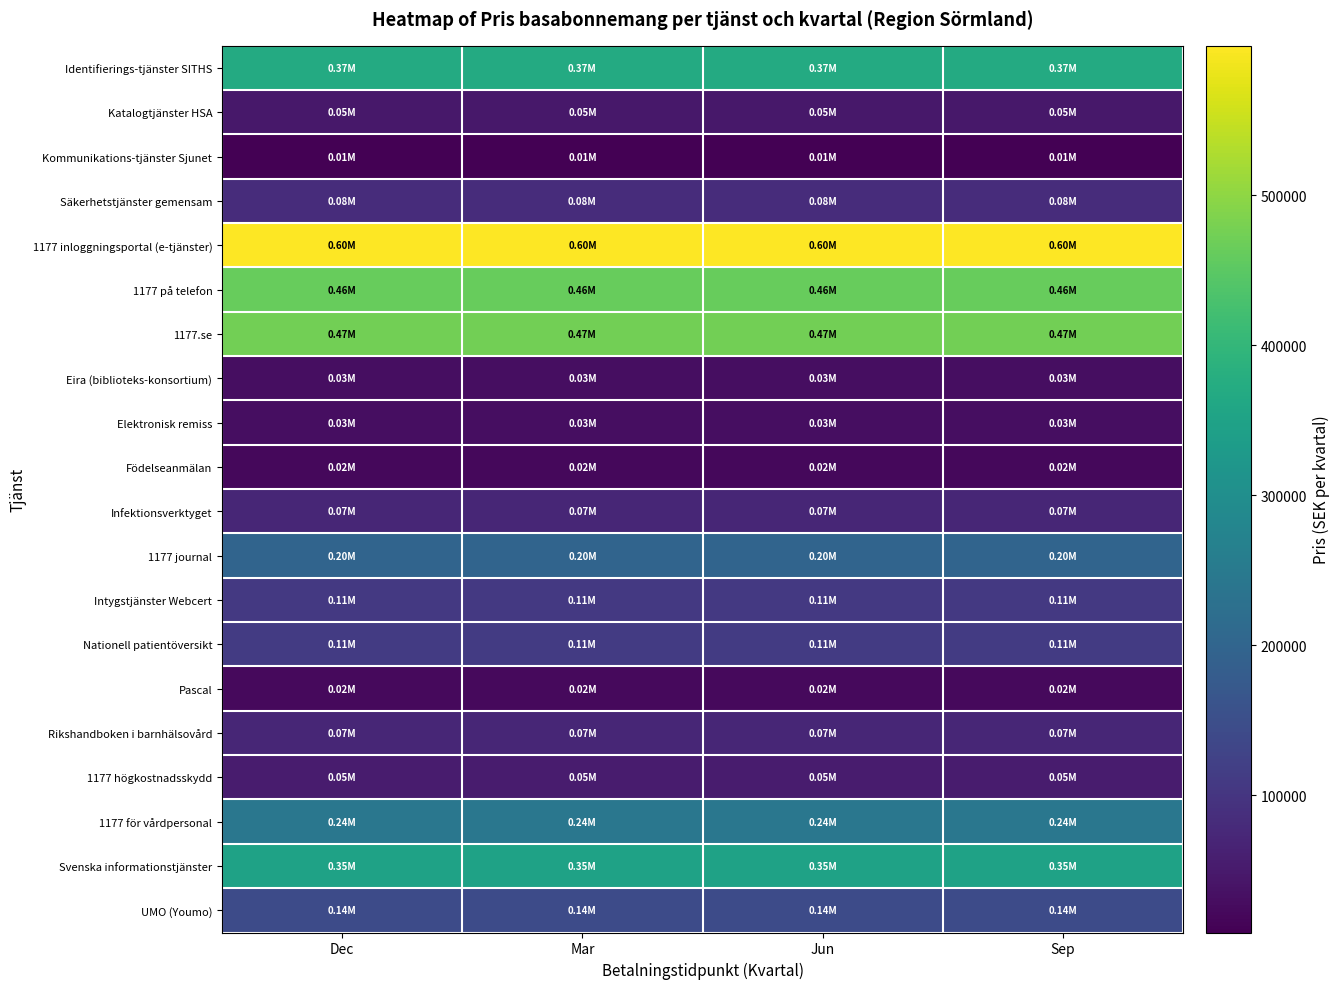

Between Jun and Sep, which is larger?

Jun